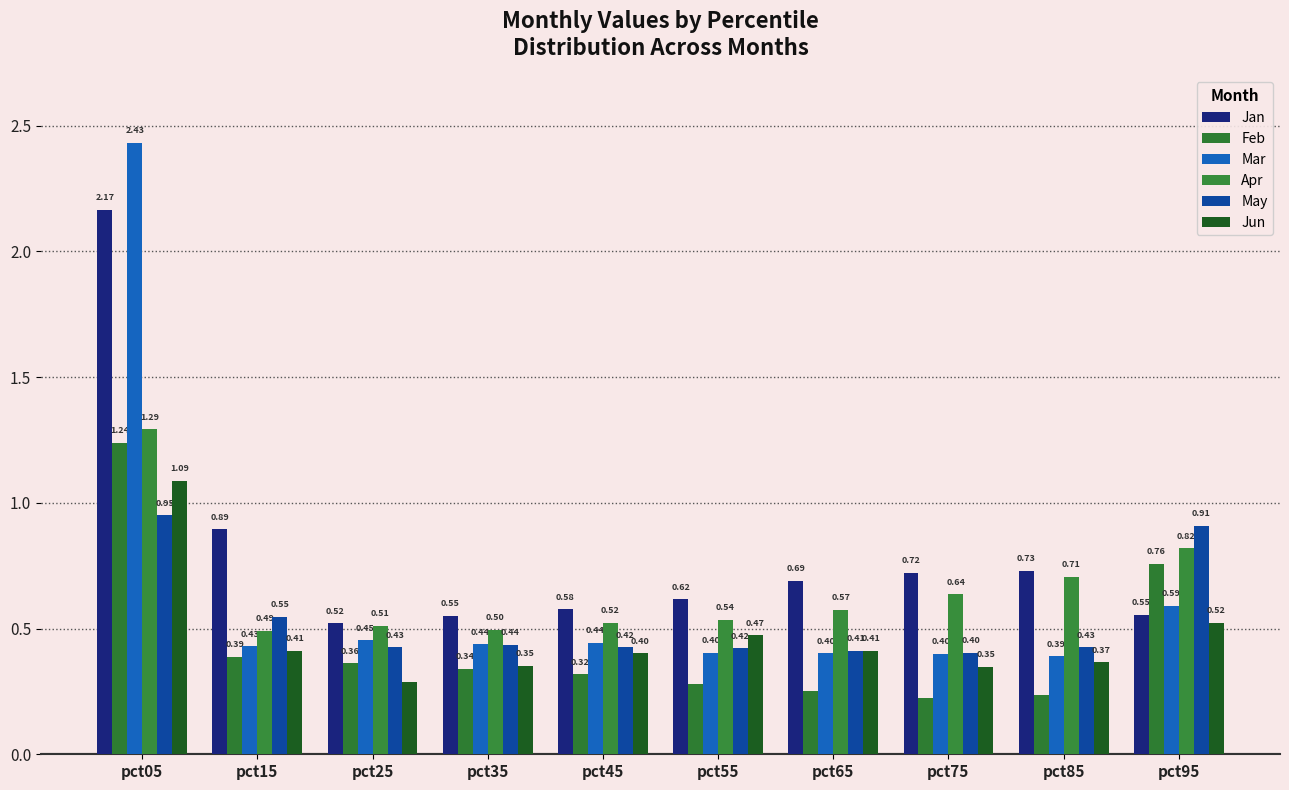

Rank the series at pct45 from highest to lowest value.

Jan, Apr, Mar, May, Jun, Feb